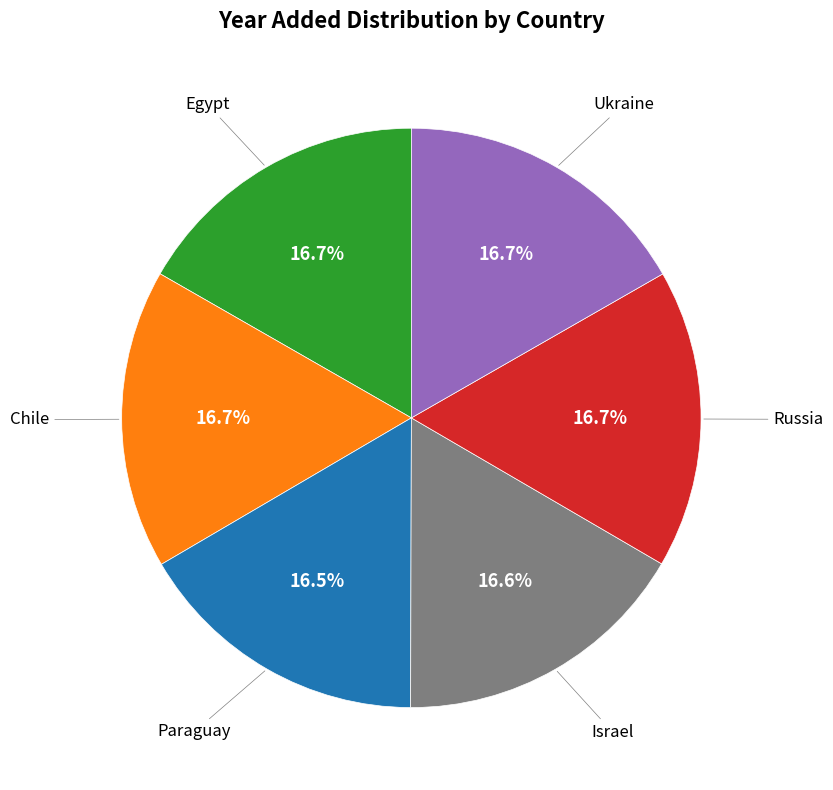

Does any single category account for the majority?

No